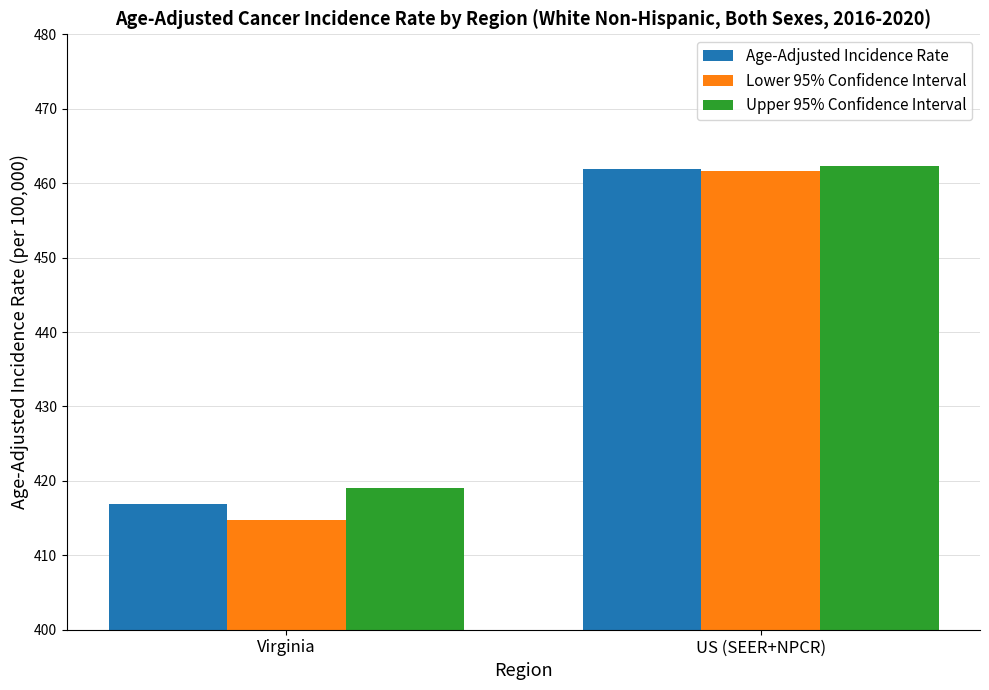

Does the chart contain stacked bars?

No